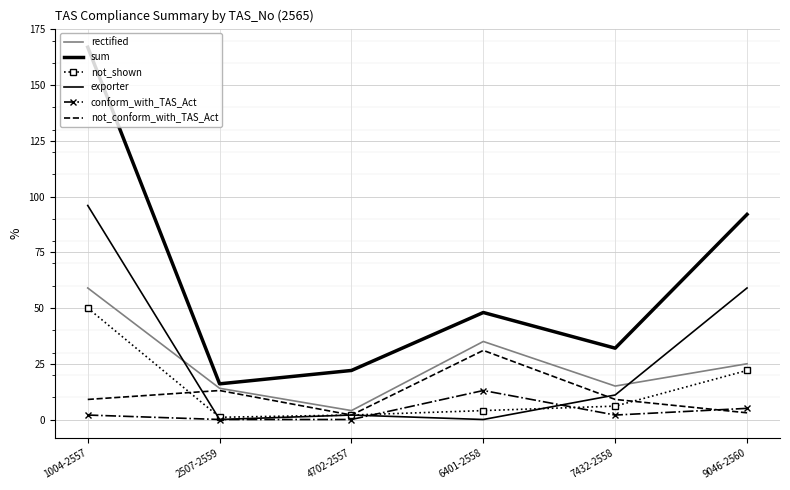

In conform_with_TAS_Act, how many points are higher than both neighbors (excluding endpoints)?

1